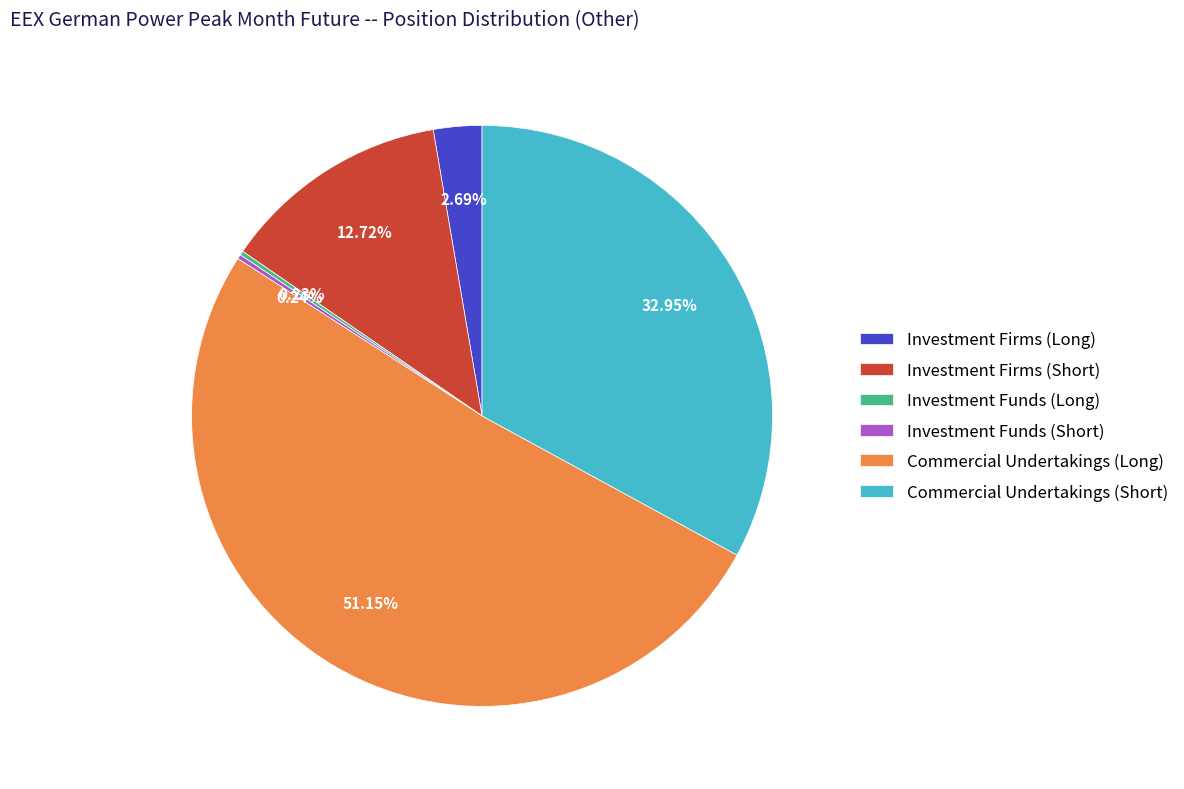

To the nearest percent, what is the average slice percentage?

17%